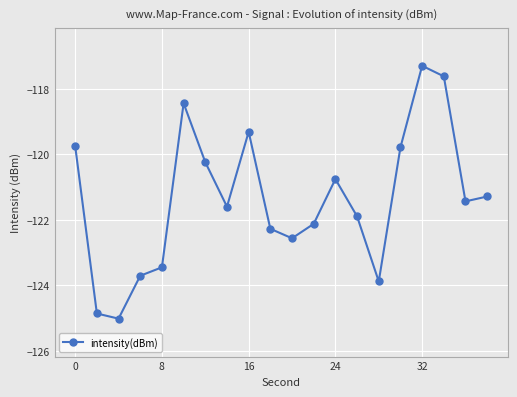

What is the minimum value shown in the chart?

-125.0